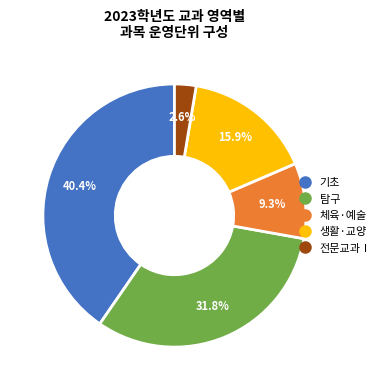

Combined, what portion of the pie is 탐구 and 체육·예술?

41.1%